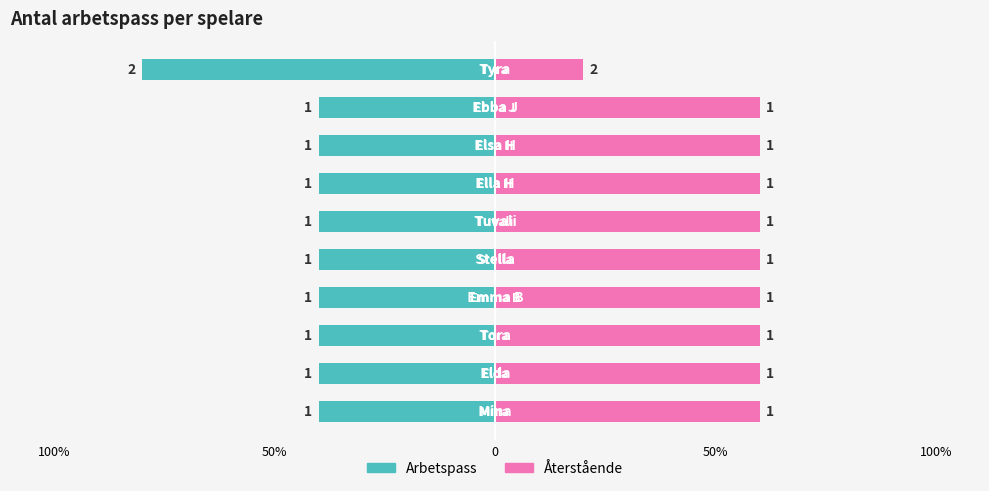

The value of Arbetspass (vänster) at 50% is -64. True or false?

False